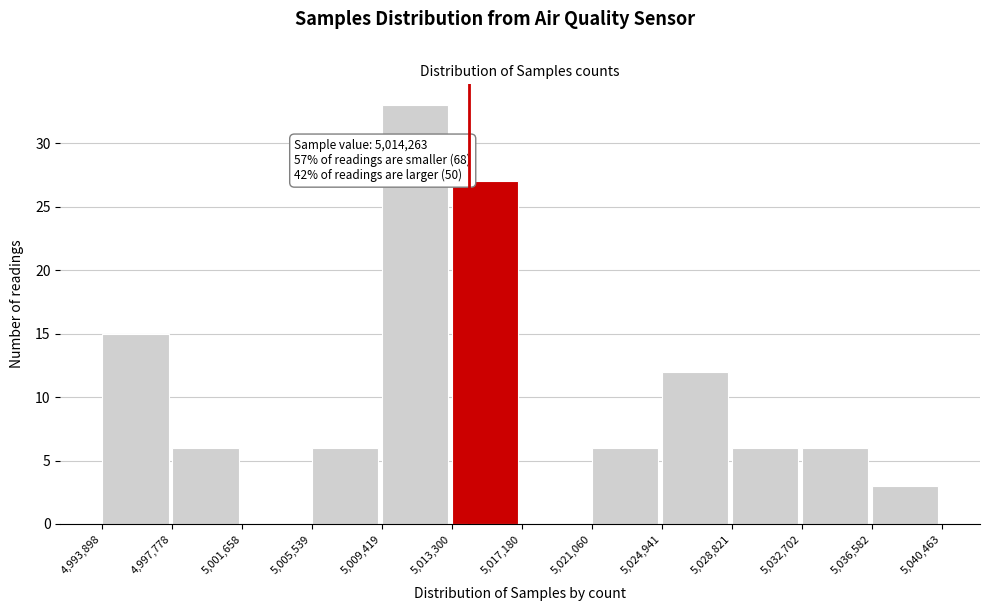

Which range on the x-axis has the tallest bar?

5,009,419 to 5,013,300